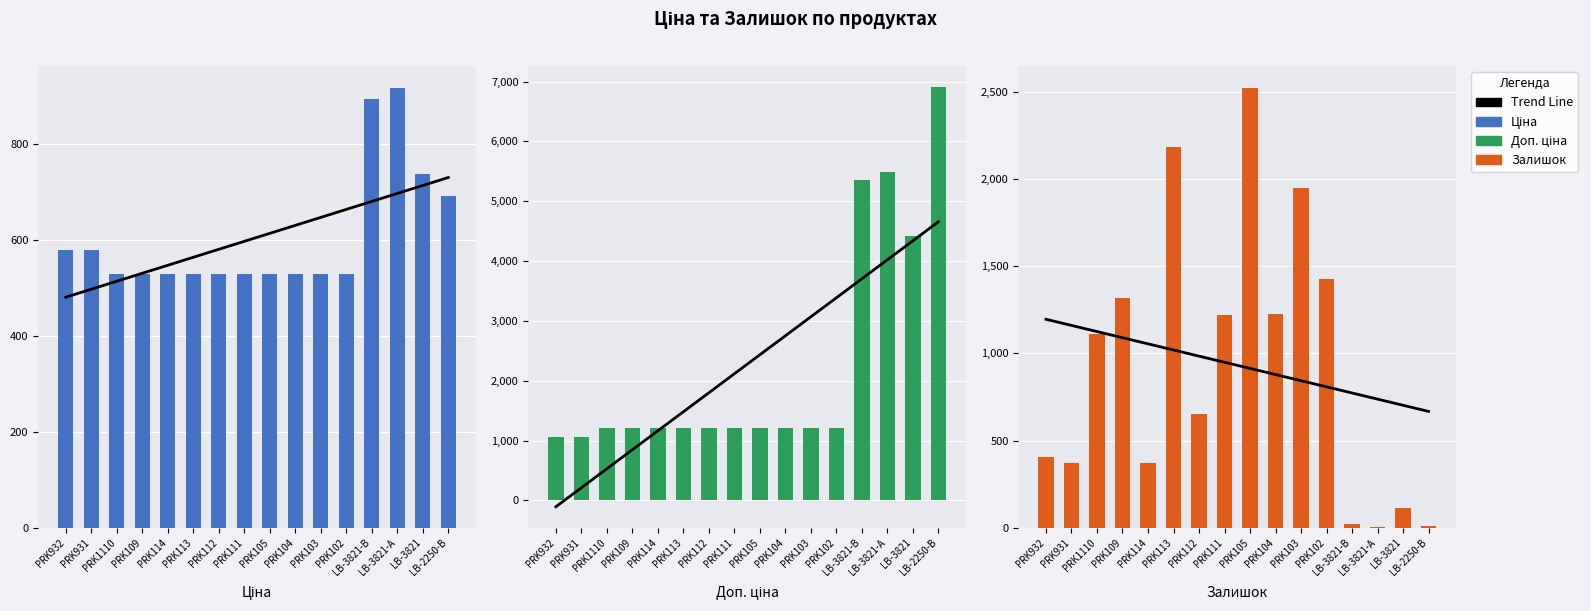

How many data points in Trend Line are above 948?

8